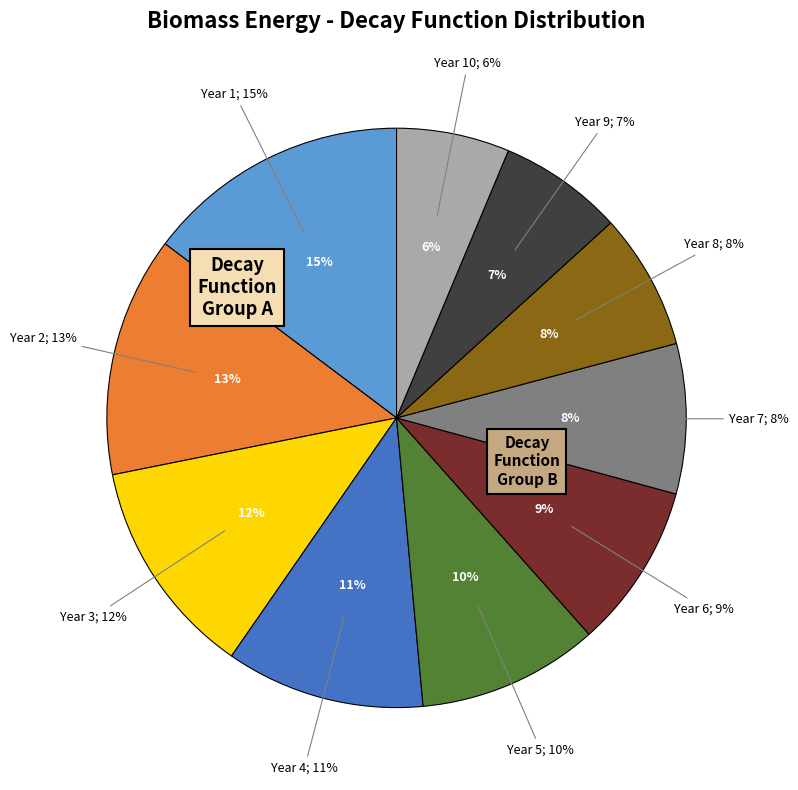

What portion of the pie excludes Year 5?

89.9%